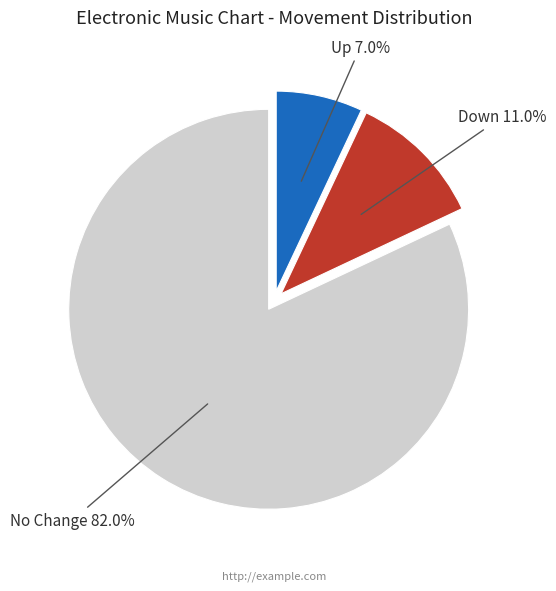

Count the number of slices in the pie.

3